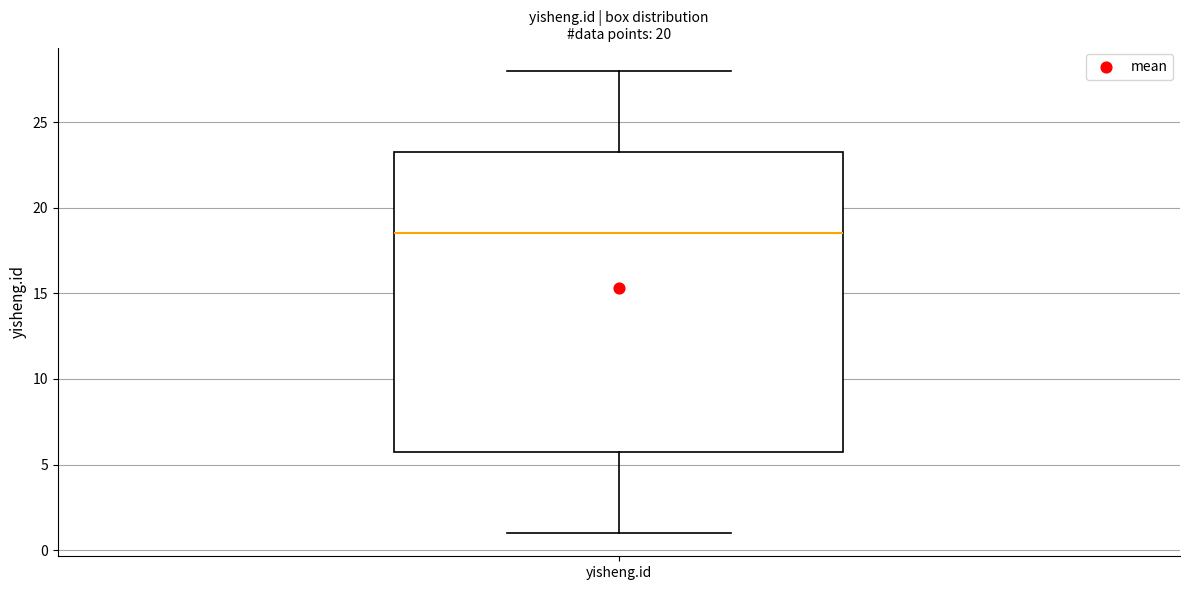

Read this box plot against the y-axis: the position of the median line, the range covered by the box, and the ends of both whiskers. The values are not printed on the chart, so give them approximately, as read against the axis.

median 18.5, box 6.0 to 23.5, whiskers 1.0 to 28.0